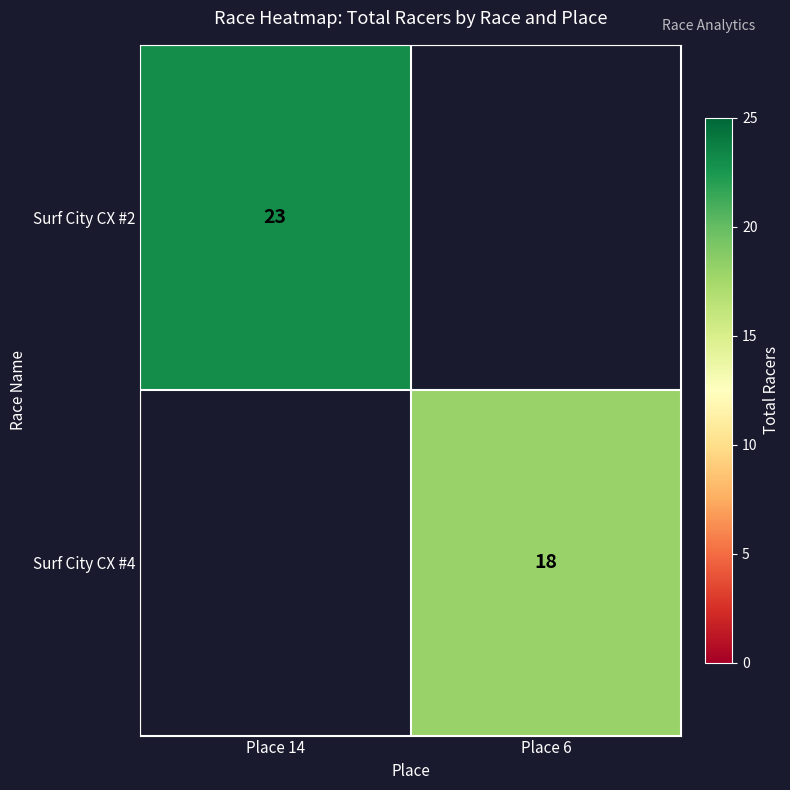

True or false: Surf City CX #4 has a value of 28 at Place 6.

False